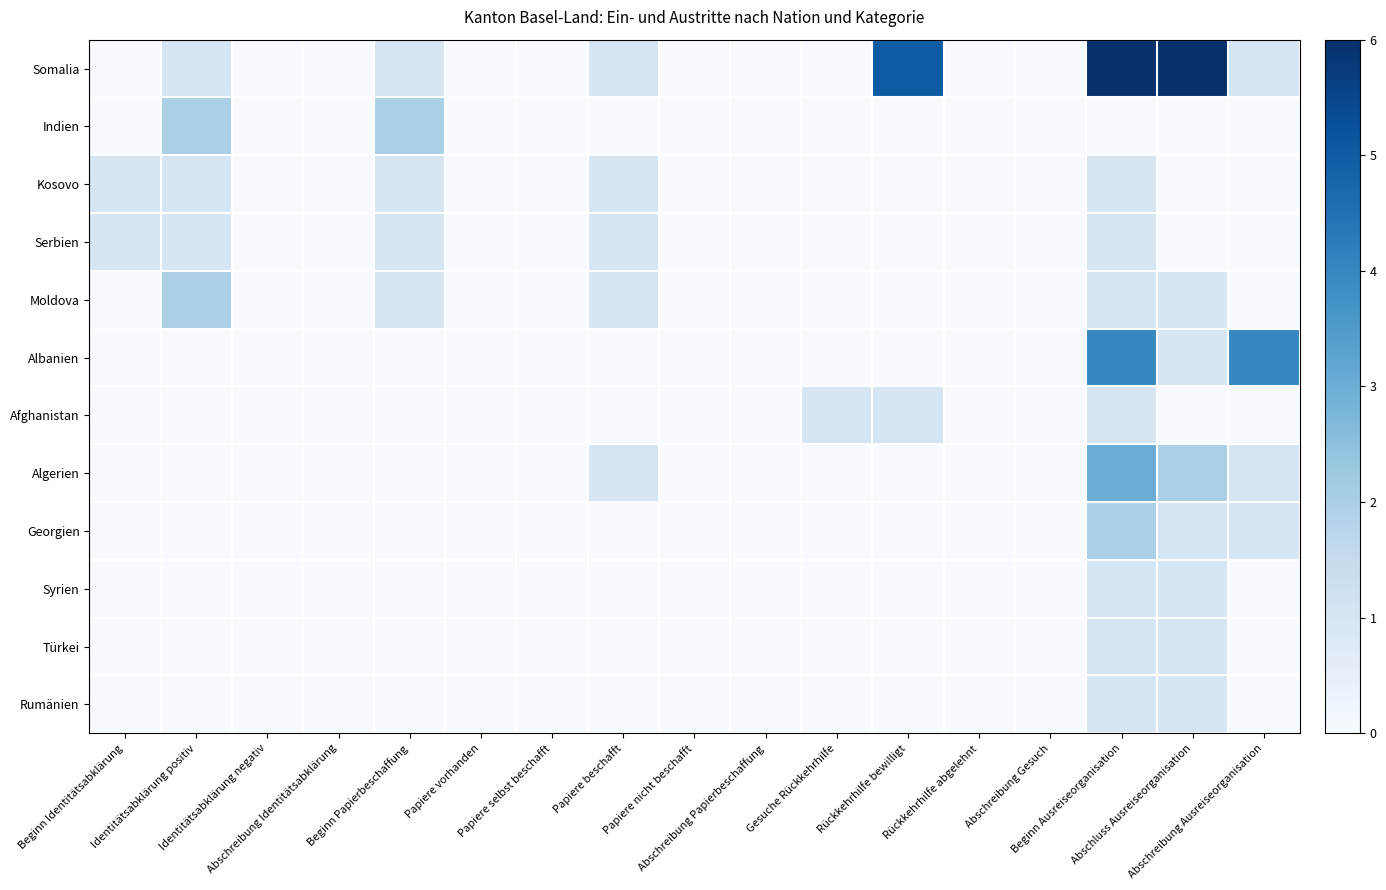

What is the sum of all Somalia values?

21